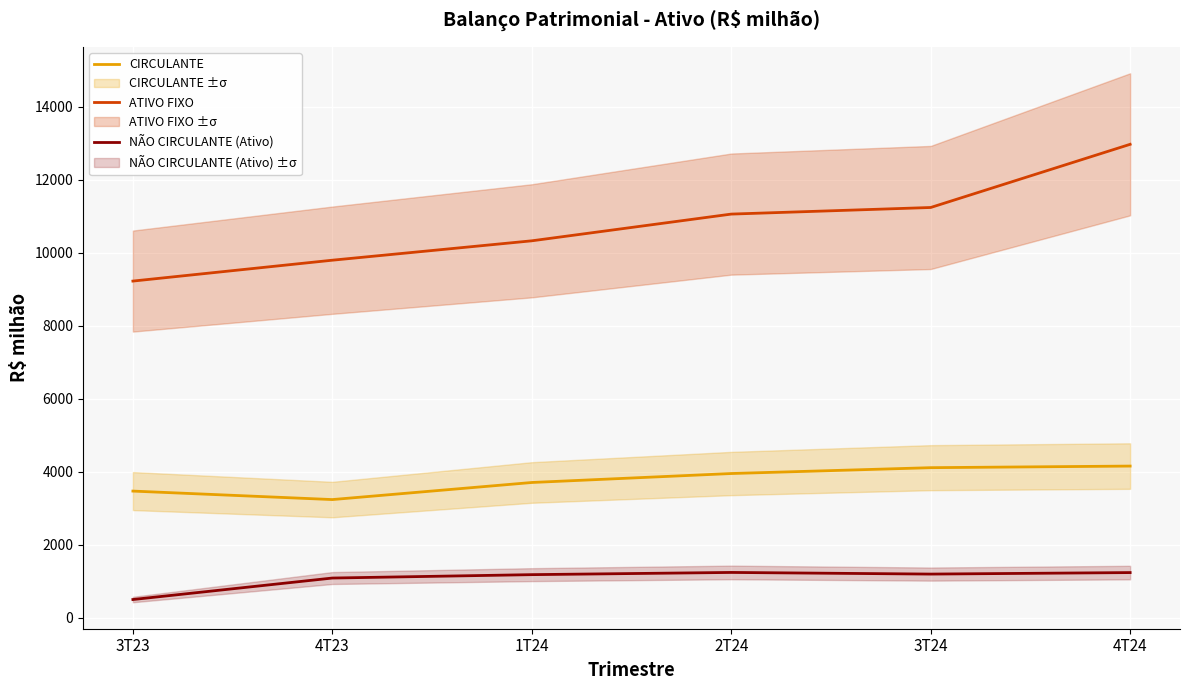

At which label does CIRCULANTE reach its peak?

4T24